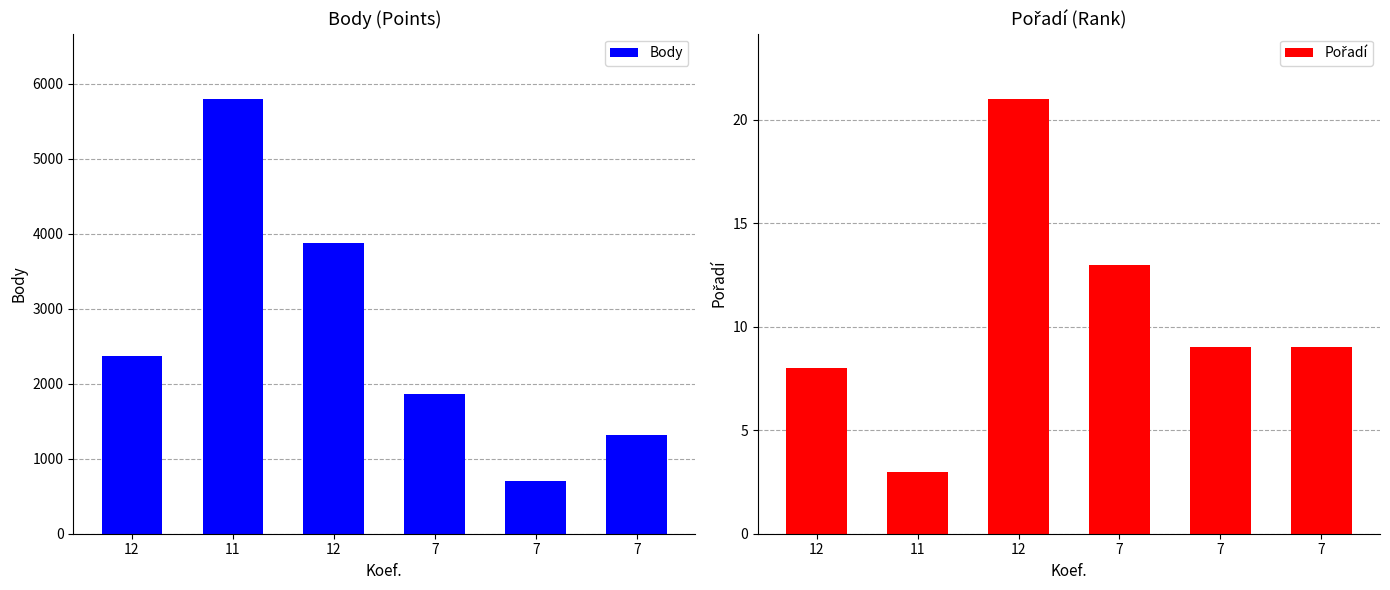

What is the total value across all series at 11?

5800